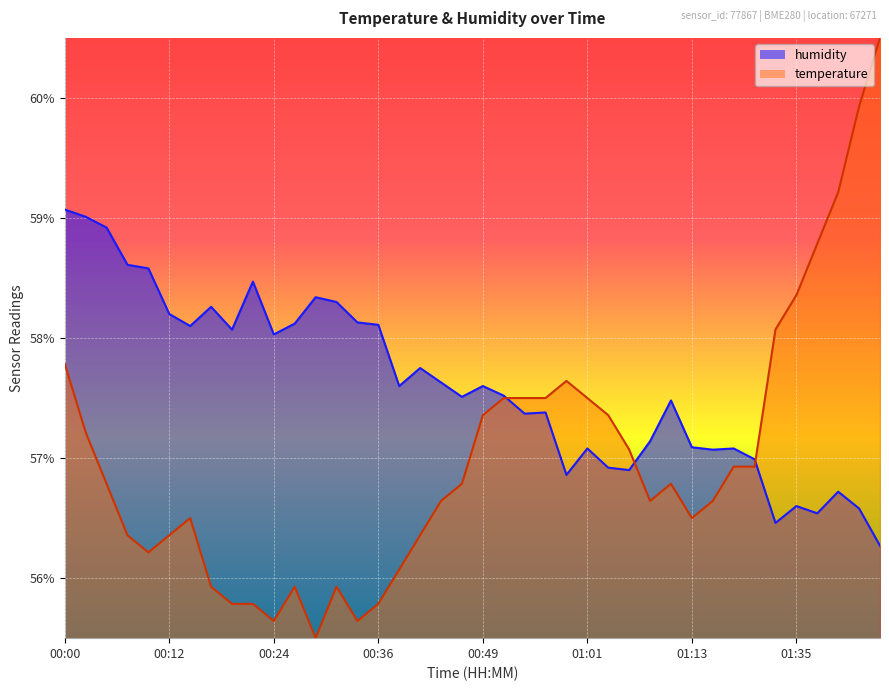

Between 00:02 and 00:56, which series saw the biggest shift?

humidity